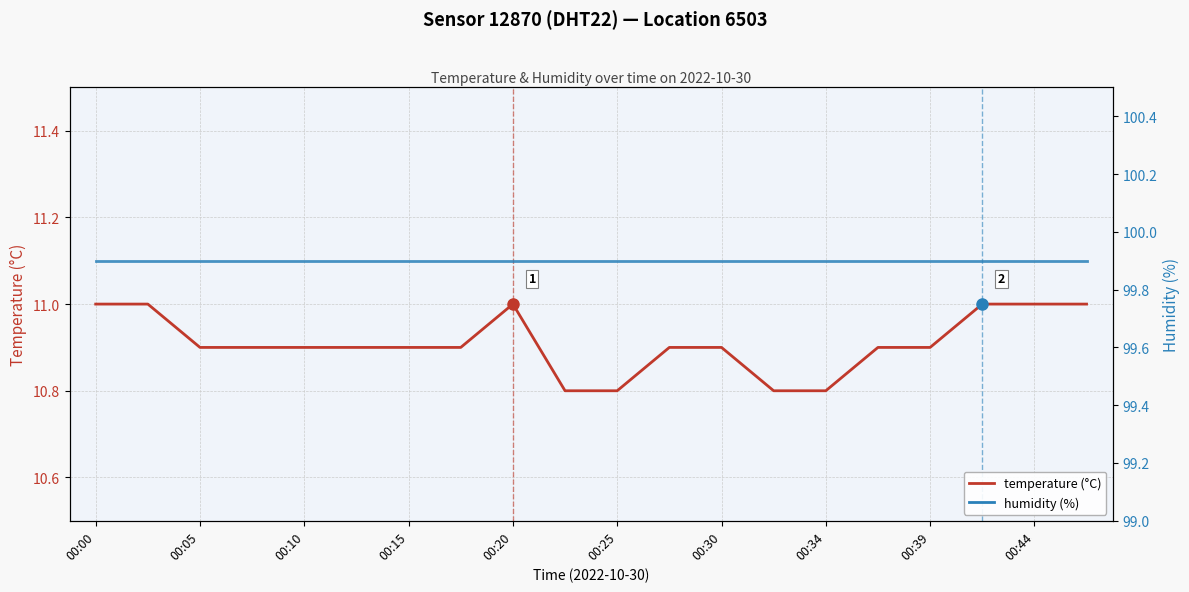

Rank the series at 00:25 from highest to lowest value.

humidity (%), temperature (°C)